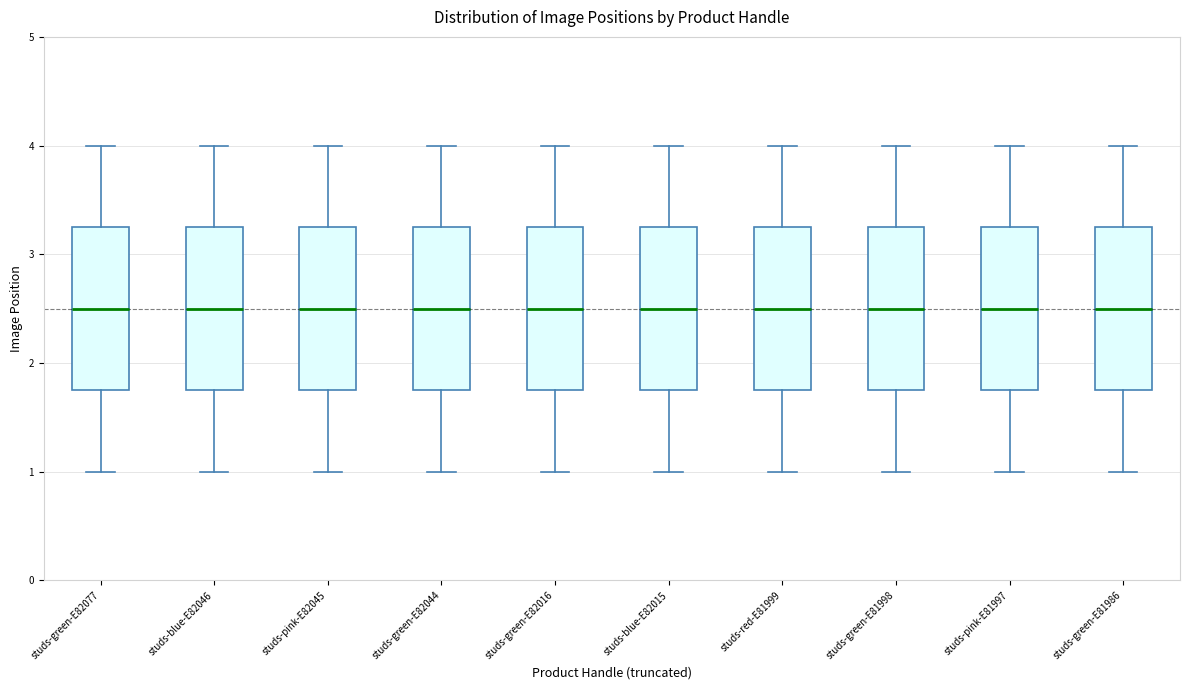

Reading left to right, read every box against the y-axis: the position of its median line, the range the box covers, and the ends of its whiskers. The values are not printed on the chart, so give them approximately, as read against the axis.

studs-green-E82077: median 2.5, box 1.8 to 3.3, whiskers 1.0 to 4.0
studs-blue-E82046: median 2.5, box 1.8 to 3.3, whiskers 1.0 to 4.0
studs-pink-E82045: median 2.5, box 1.8 to 3.3, whiskers 1.0 to 4.0
studs-green-E82044: median 2.5, box 1.8 to 3.3, whiskers 1.0 to 4.0
studs-green-E82016: median 2.5, box 1.8 to 3.3, whiskers 1.0 to 4.0
studs-blue-E82015: median 2.5, box 1.8 to 3.3, whiskers 1.0 to 4.0
studs-red-E81999: median 2.5, box 1.8 to 3.3, whiskers 1.0 to 4.0
studs-green-E81998: median 2.5, box 1.8 to 3.3, whiskers 1.0 to 4.0
studs-pink-E81997: median 2.5, box 1.8 to 3.3, whiskers 1.0 to 4.0
studs-green-E81986: median 2.5, box 1.8 to 3.3, whiskers 1.0 to 4.0